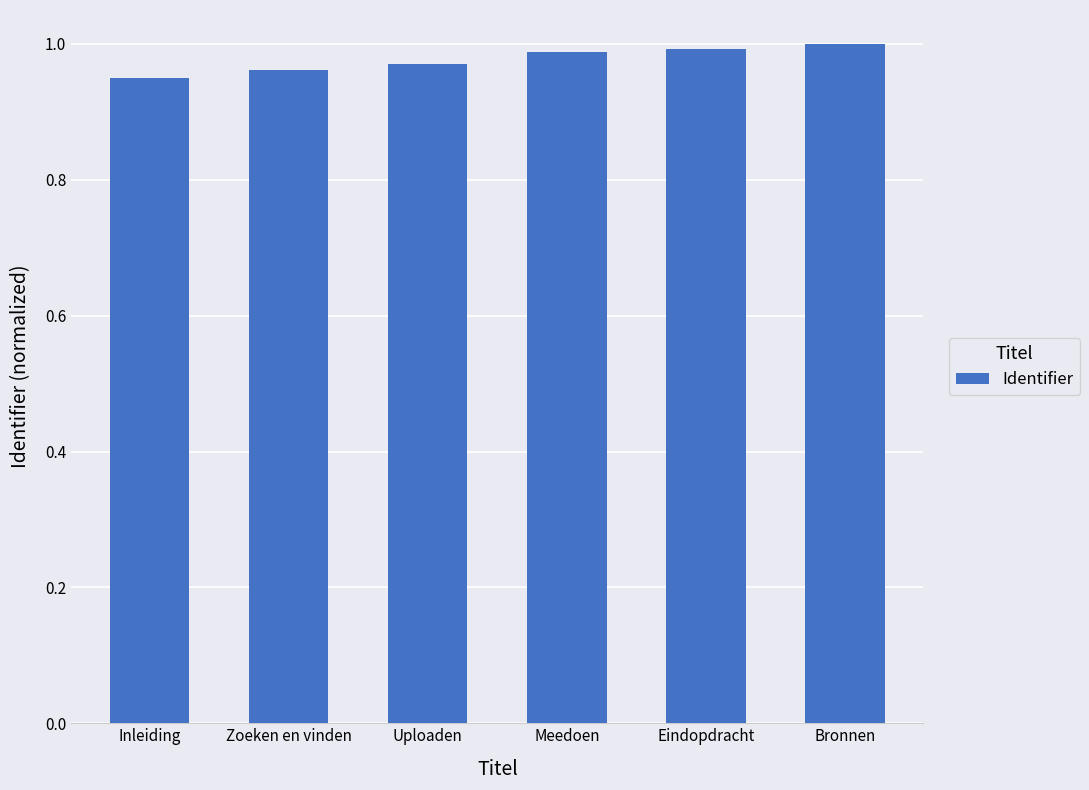

Where is the data nearest to the value 0?

Inleiding